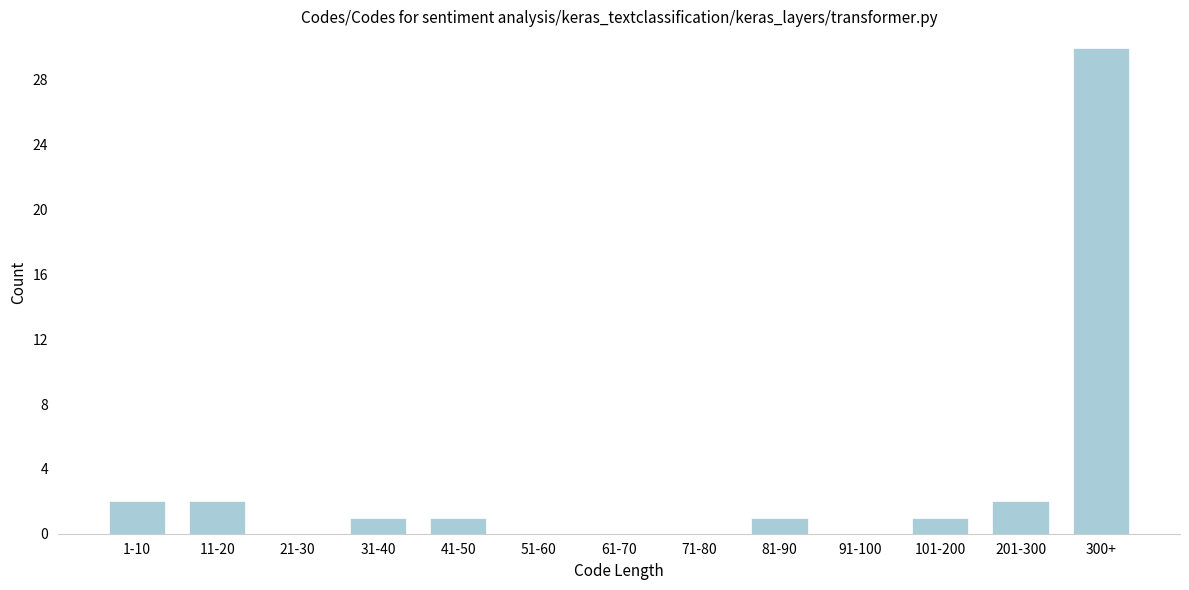

Reading right to left, list all the values displayed in this chart.

300+=30	201-300=2	101-200=1	91-100=0	81-90=1	71-80=0	61-70=0	51-60=0	41-50=1	31-40=1	21-30=0	11-20=2	1-10=2